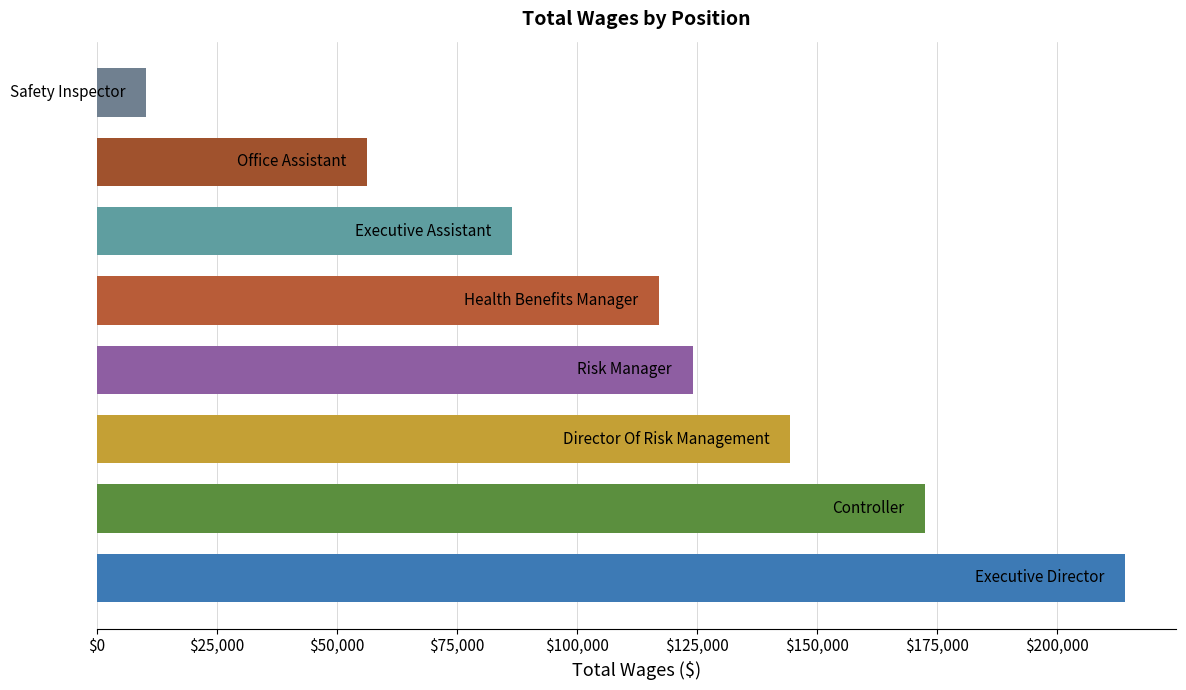

What is the maximum value shown in the chart?

214155